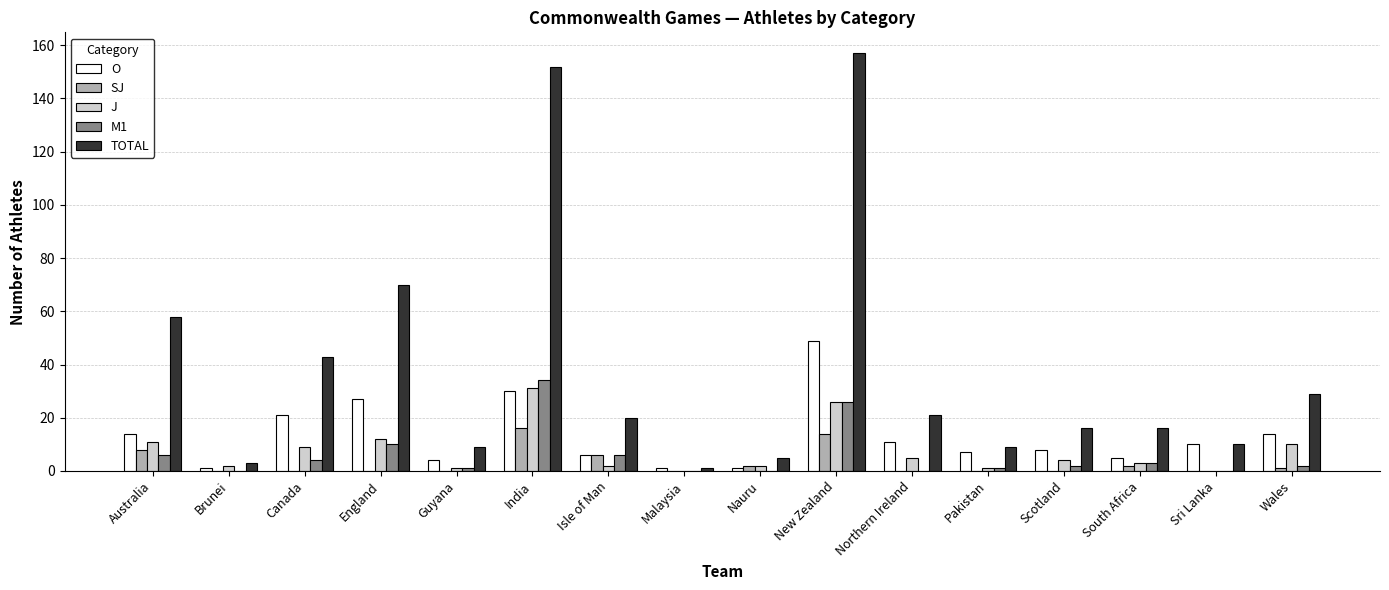

Reading right to left, what are all the values shown in this chart?

O: 14	10	5	8	7	11	49	1	1	6	30	4	27	21	1	14
SJ: 1	0	2	0	0	0	14	2	0	6	16	0	0	0	0	8
J: 10	0	3	4	1	5	26	2	0	2	31	1	12	9	2	11
M1: 2	0	3	2	1	0	26	0	0	6	34	1	10	4	0	6
TOTAL: 29	10	16	16	9	21	157	5	1	20	152	9	70	43	3	58